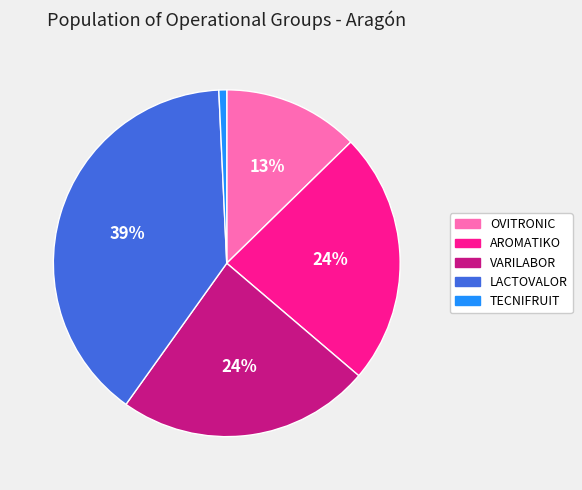

The VARILABOR slice represents 24% of the pie. True or false?

True